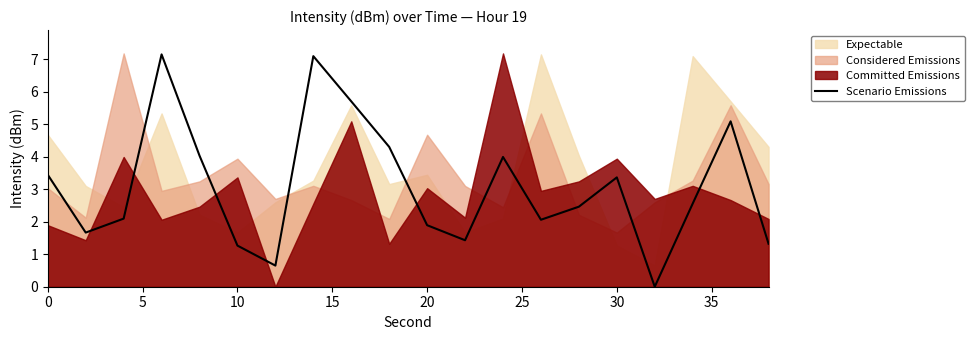

True or false: Scenario Emissions has a value of 1.1 at 20.

False